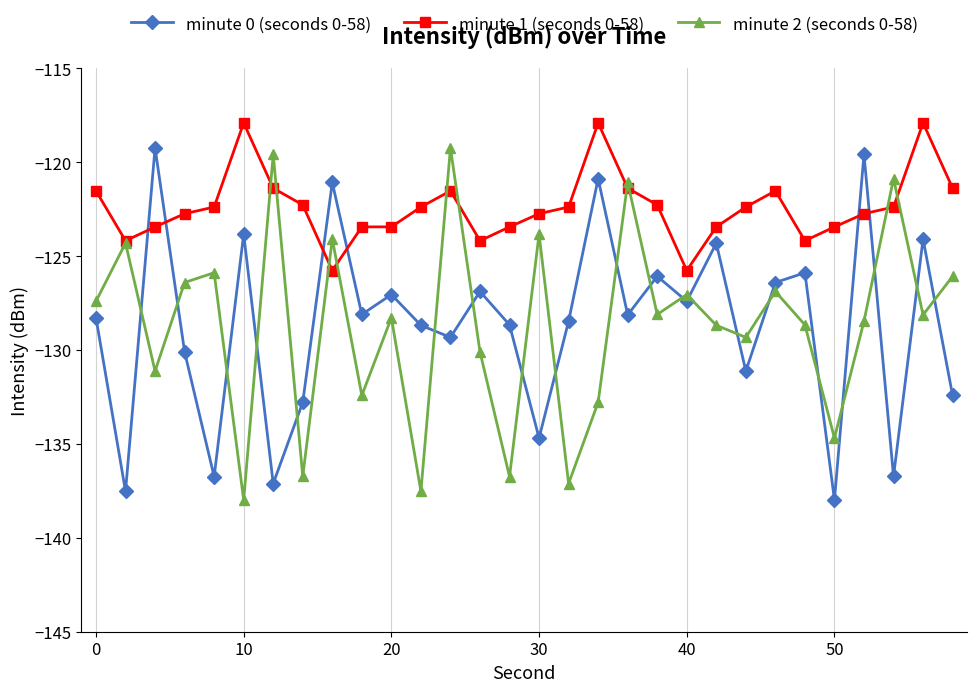

How many times do minute 0 (seconds 0-58) and minute 1 (seconds 0-58) cross each other?

6